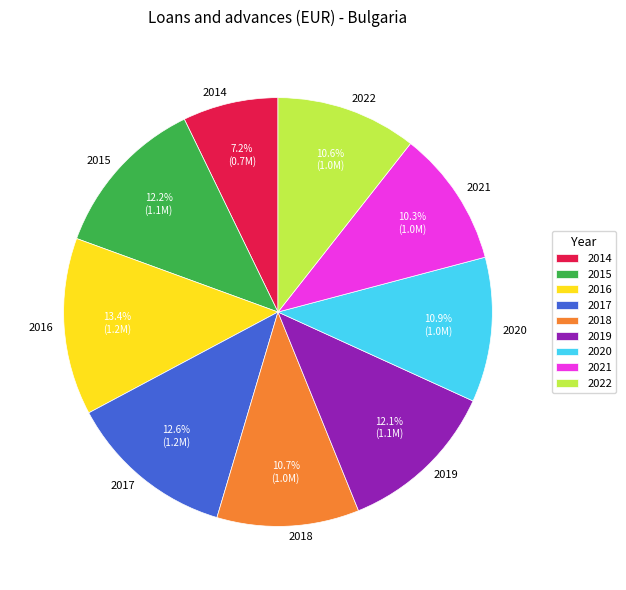

What portion of the pie excludes 2014?

92.8%